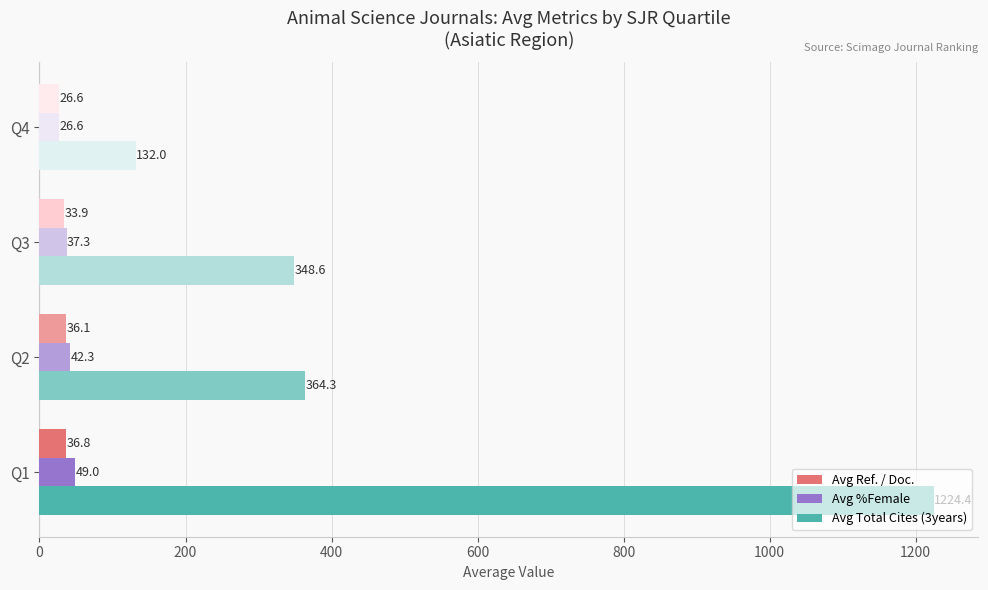

Which series has the widest spread of values?

Avg Total Cites (3years)